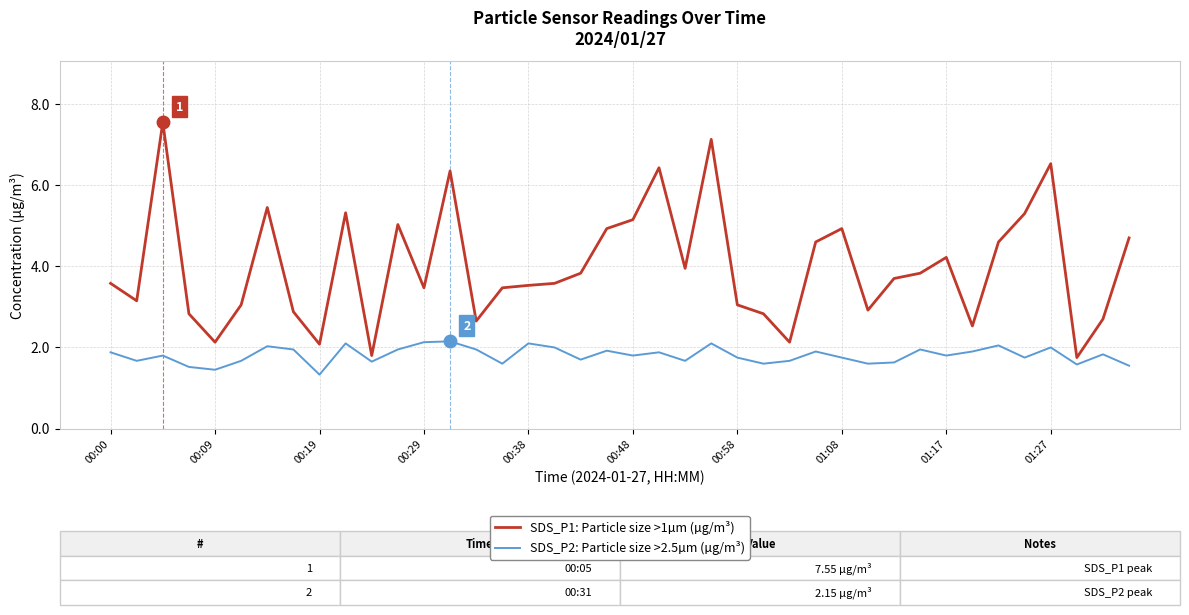

Which series has the largest total across all categories?

SDS_P1: Particle size >1µm (µg/m³)